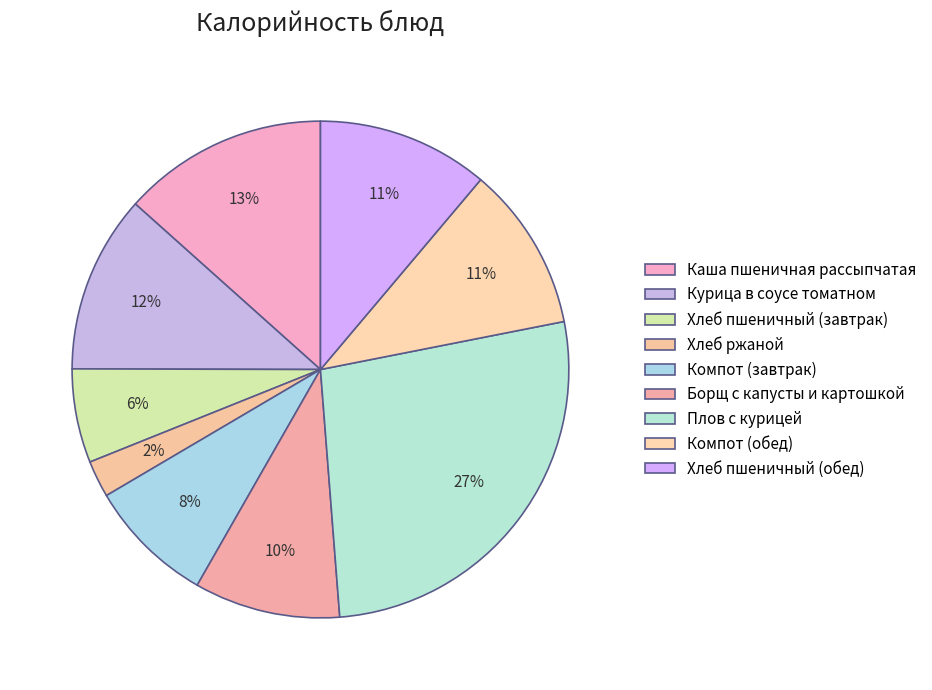

Is it true that Компот (обед) is 2% of the pie?

False